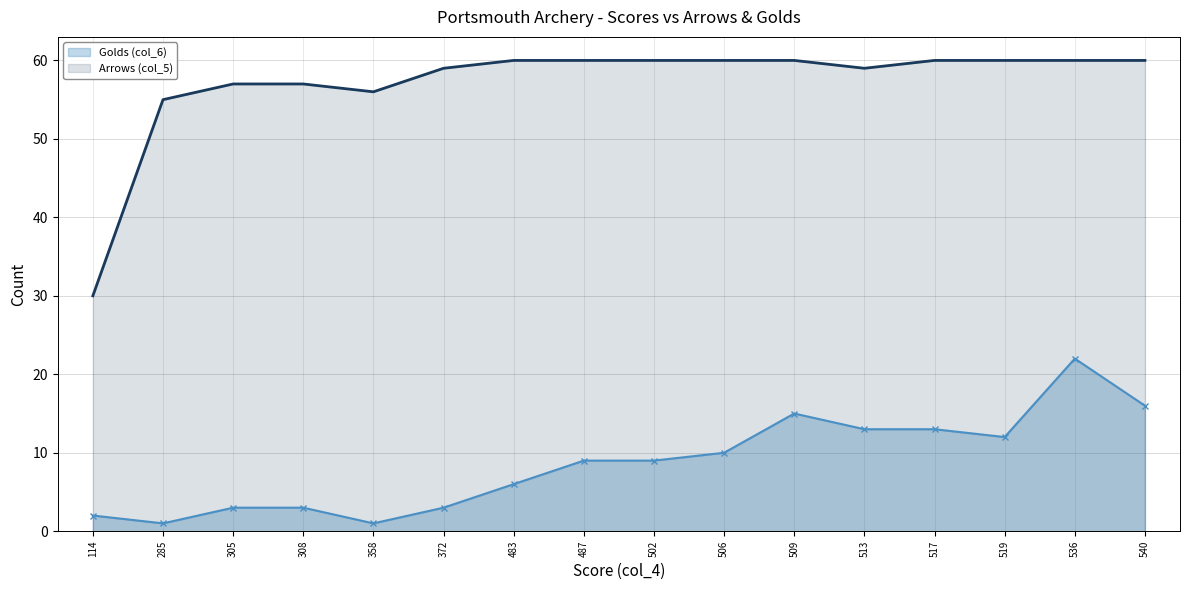

What is the highest value of the Golds (col_6) series?

22